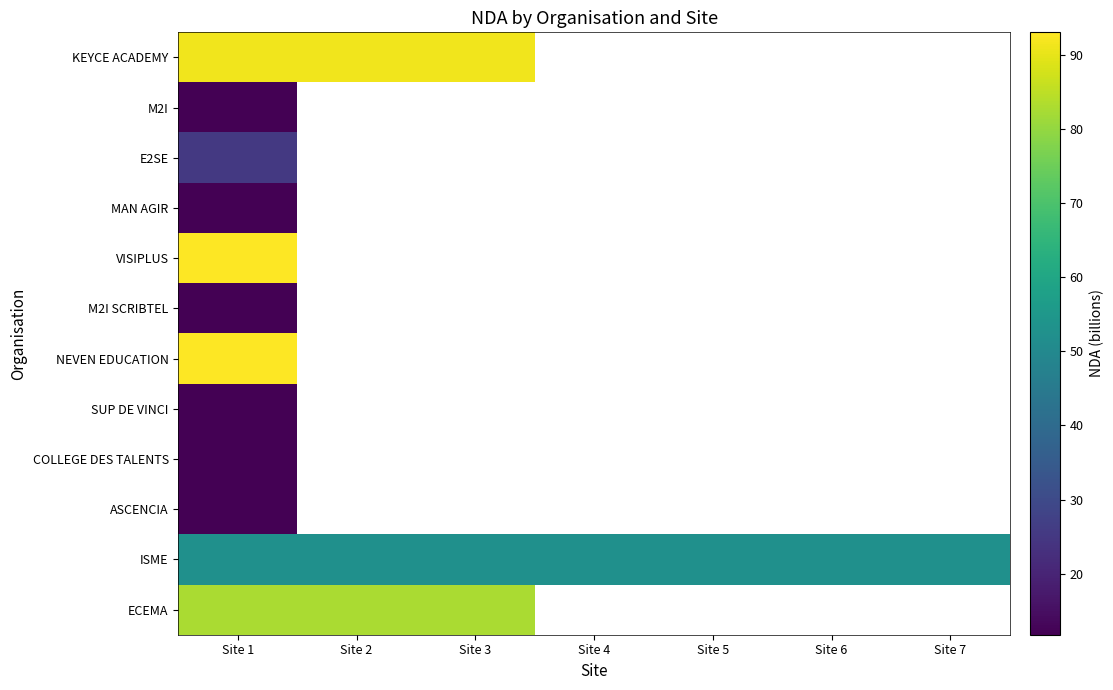

Is the value of COLLEGE DES TALENTS at Site 2 greater than the value of KEYCE ACADEMY at Site 1?

No